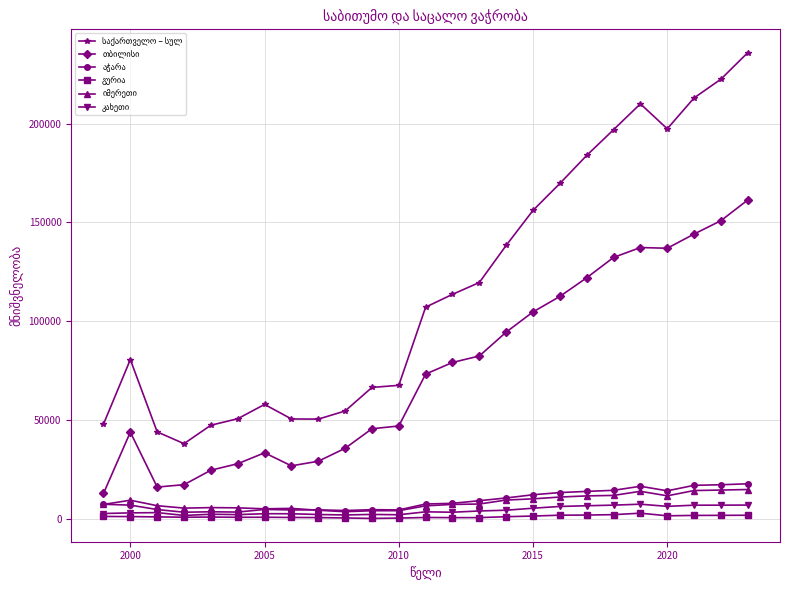

What is the maximum value shown in the chart?

235834.0